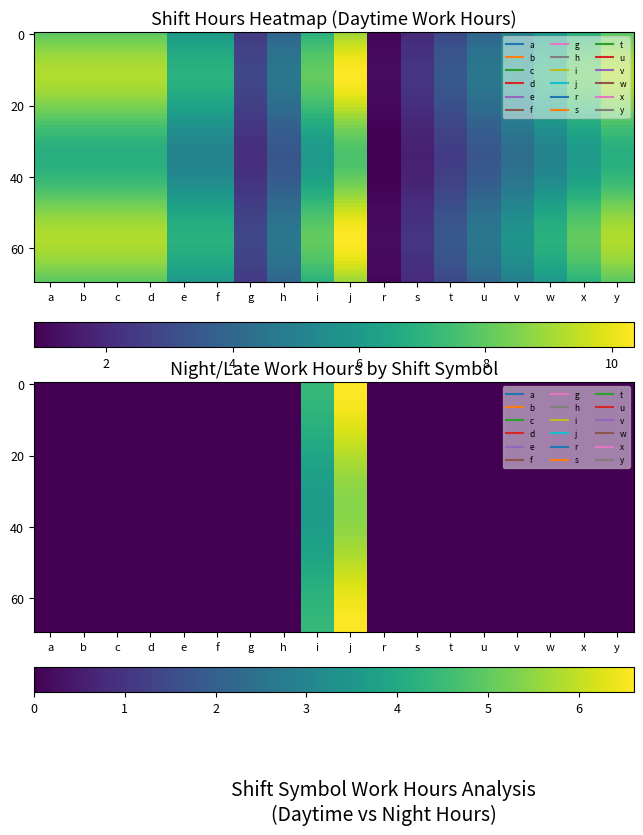

Rank the categories by value from highest to lowest.

j, b, c, y, a, d, x, i, e, w, f, v, h, u, t, g, s, r